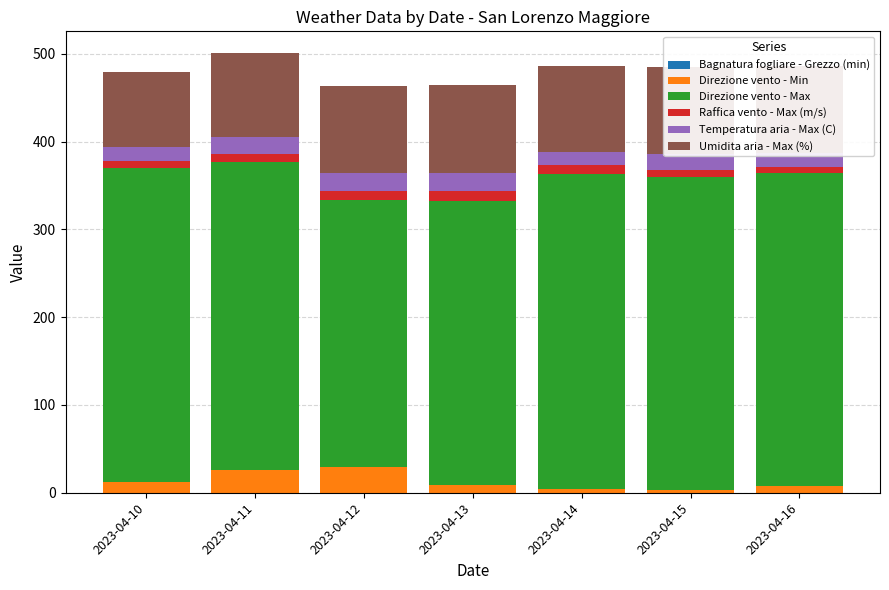

Are the bars grouped side by side (vs. stacked)?

Yes